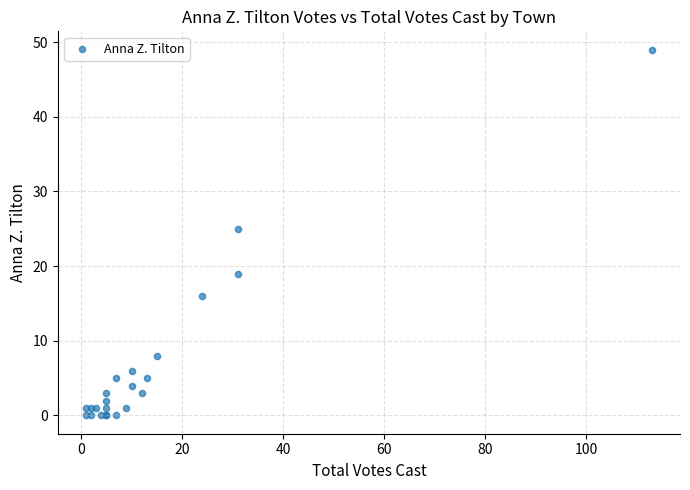

What Y value in the scatter plot is closest to 24?

25